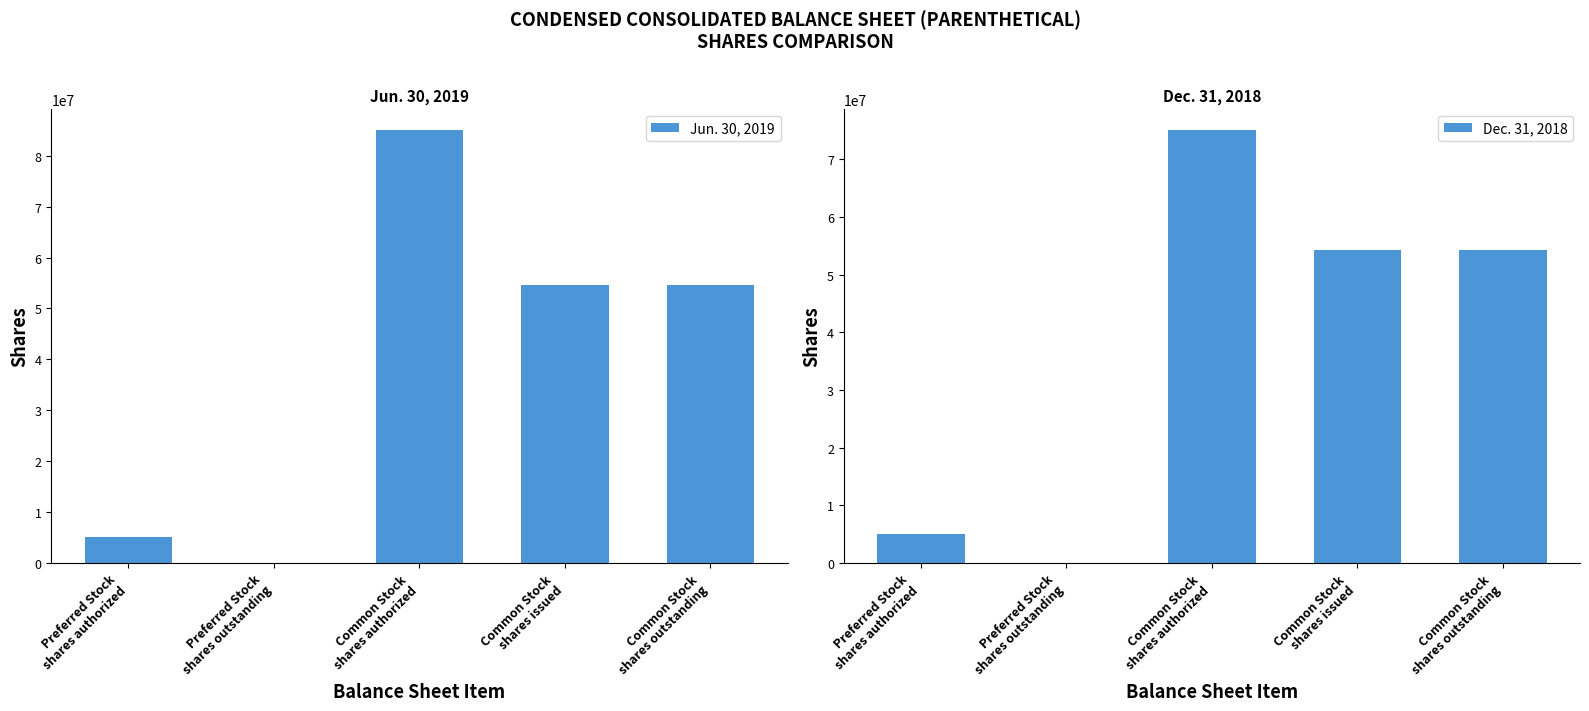

What is the total value across all series at Common Stock
shares authorized?

160000000